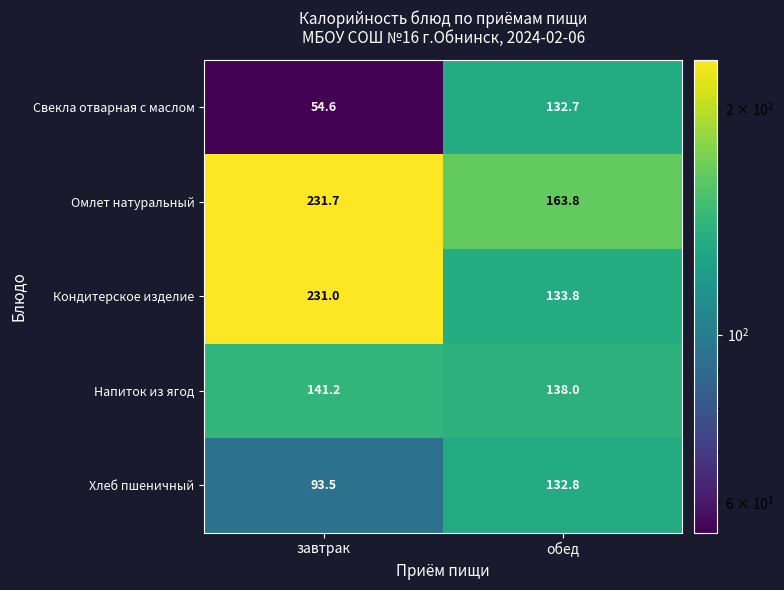

What is the spread (max minus min) of values at завтрак?

177.1